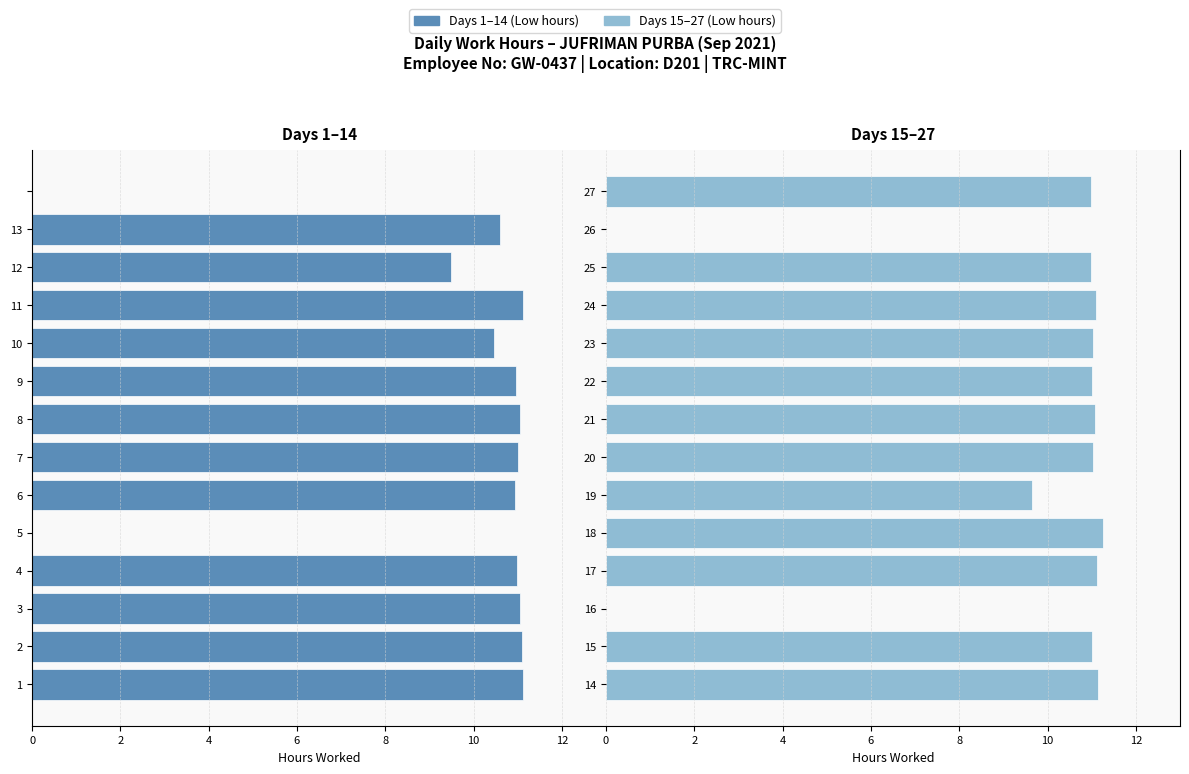

Rank the series by their average value, from lowest to highest.

Days 1-14, Days 15-27